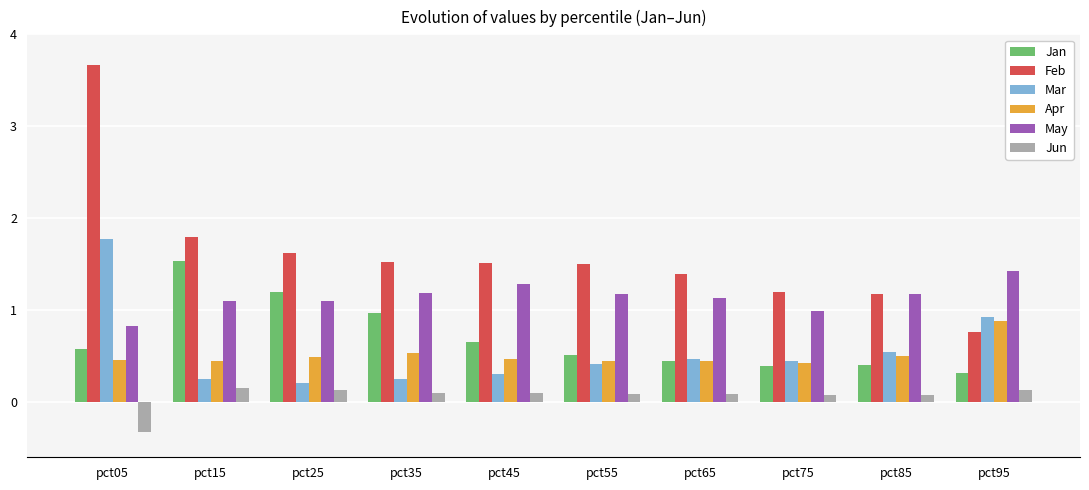

Is it true that Jan equals 0.2 at pct75?

False